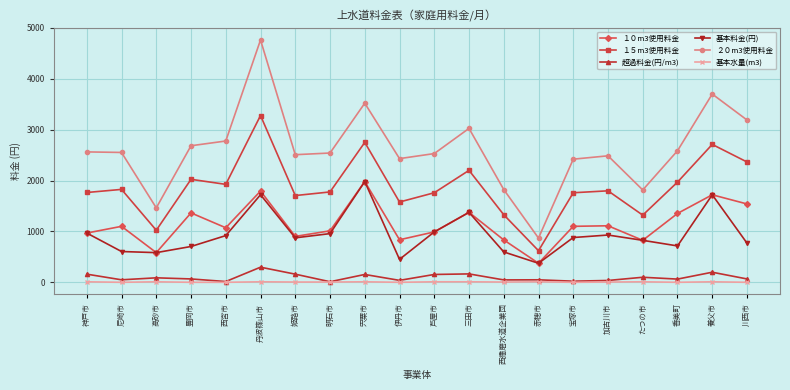

True or false: １５m3使用料金 and 超過料金(円/m3) intersect in this chart.

False